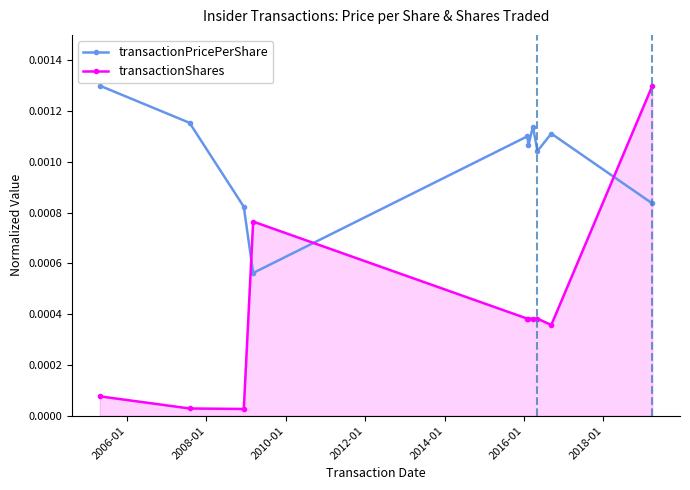

How many interior local valleys does the transactionPricePerShare series have?

3